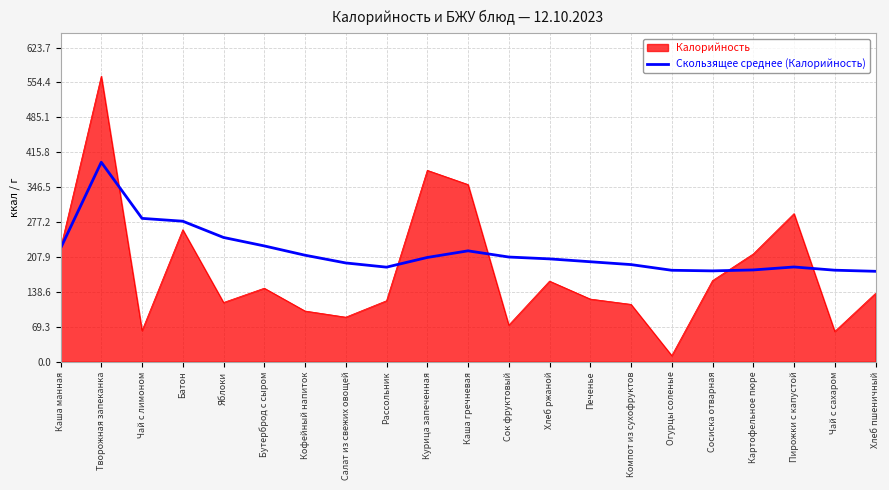

True or false: Калорийность has a value of 124.3 at Печенье.

True